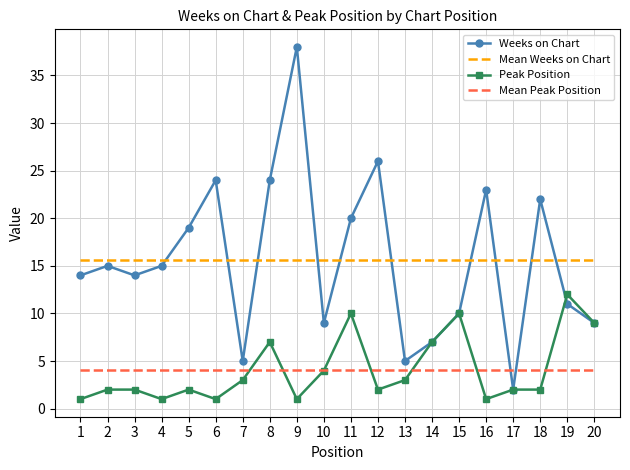

What is the sum of all Mean Weeks on Chart values?

312.0